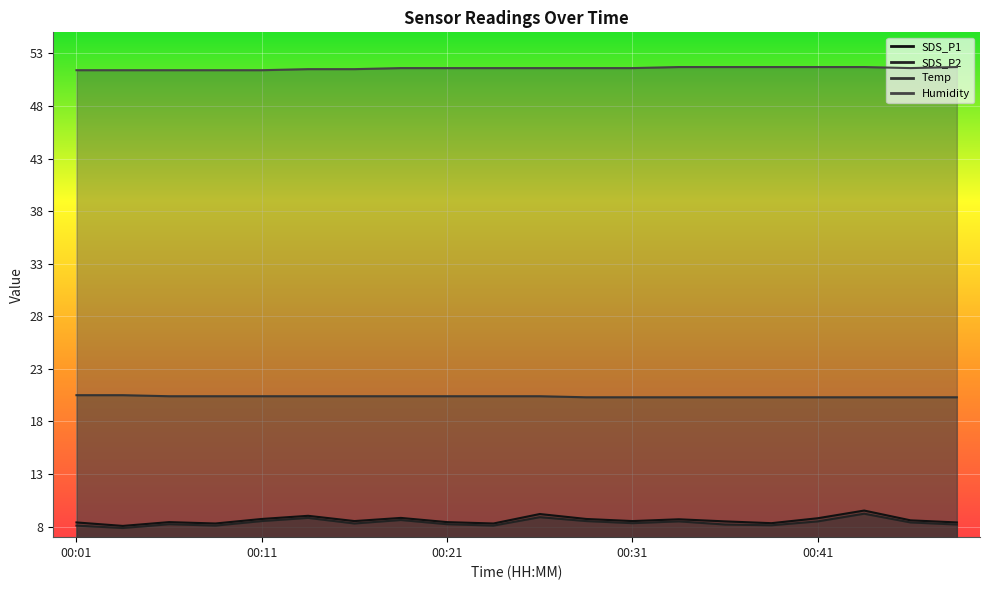

What is the sum of all SDS_P2 values?

167.8